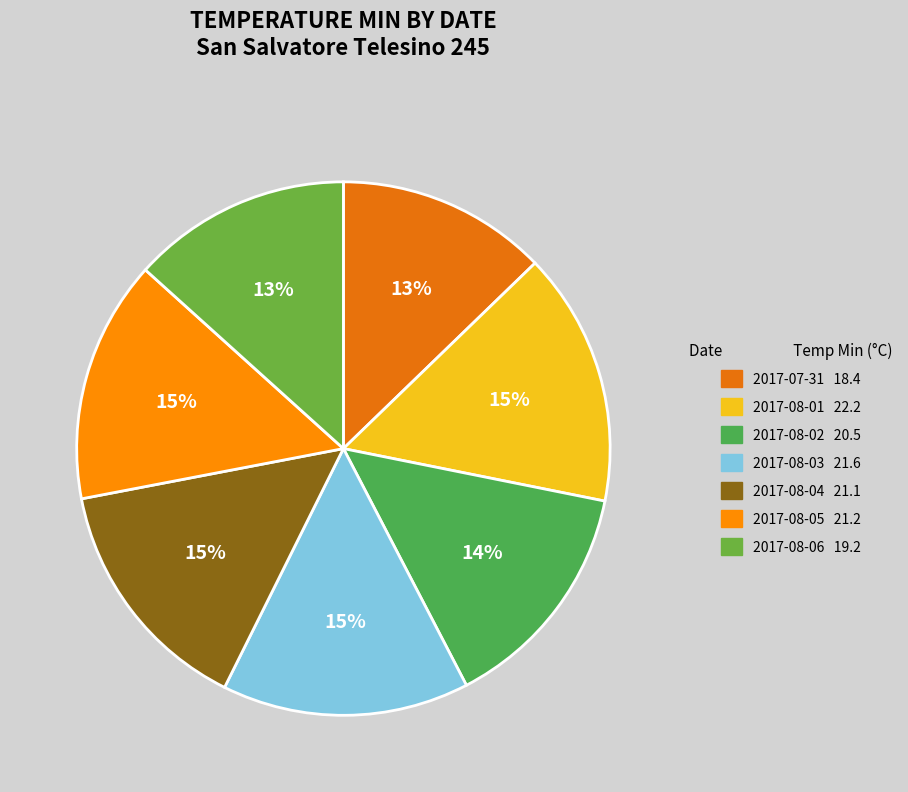

The 2017-08-04 slice represents 15% of the pie. True or false?

True